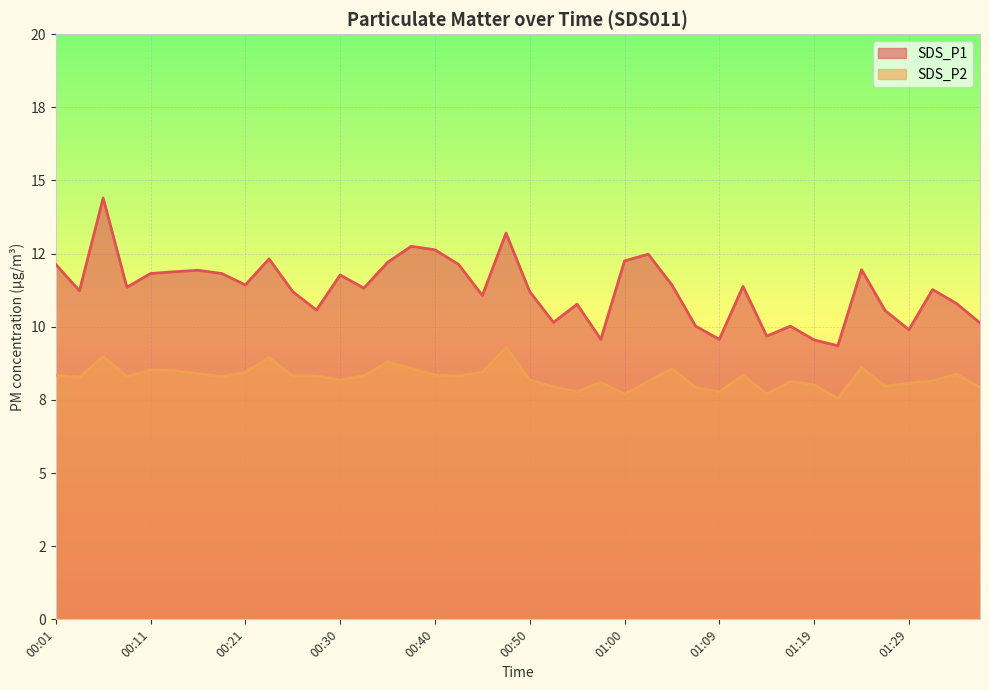

What is the spread (max minus min) of values at 00:25?

2.9